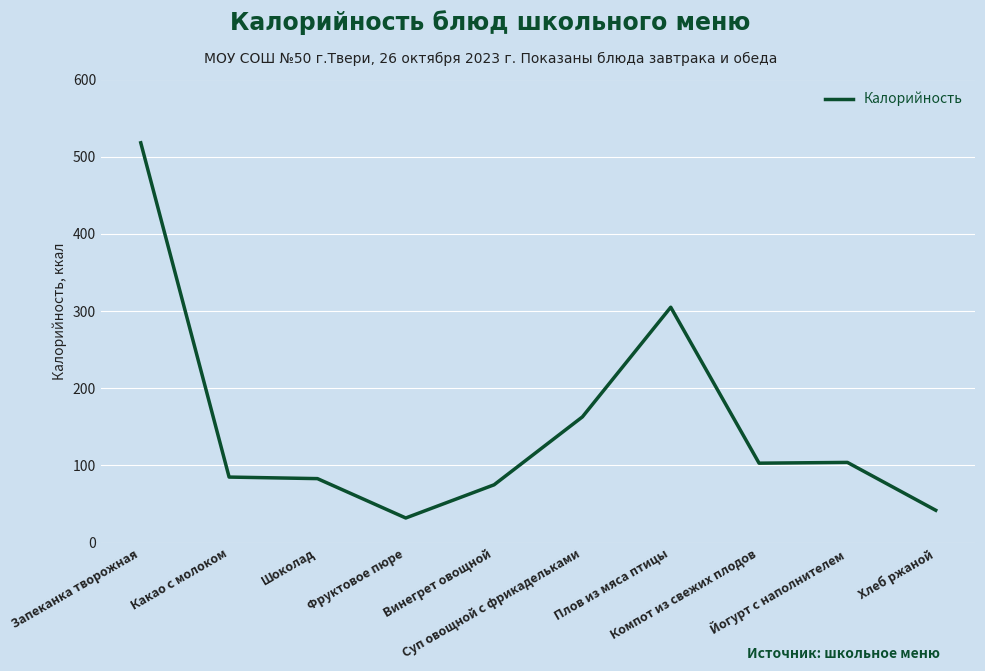

What is the difference between the maximum and minimum values?

486